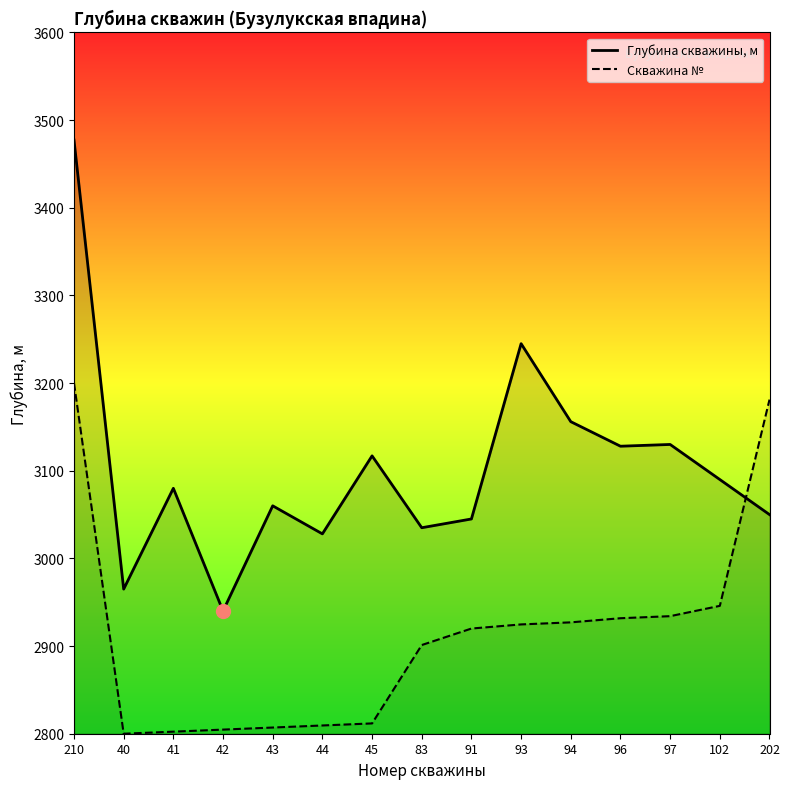

What is the minimum value shown in the chart?

2800.0